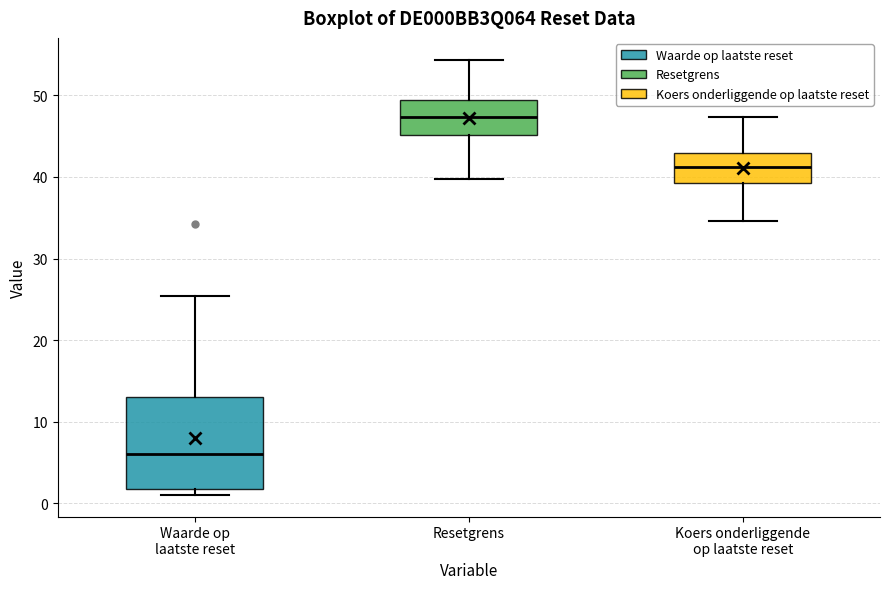

Which box is the tallest, from its lower edge to its upper edge?

Waarde op laatste reset